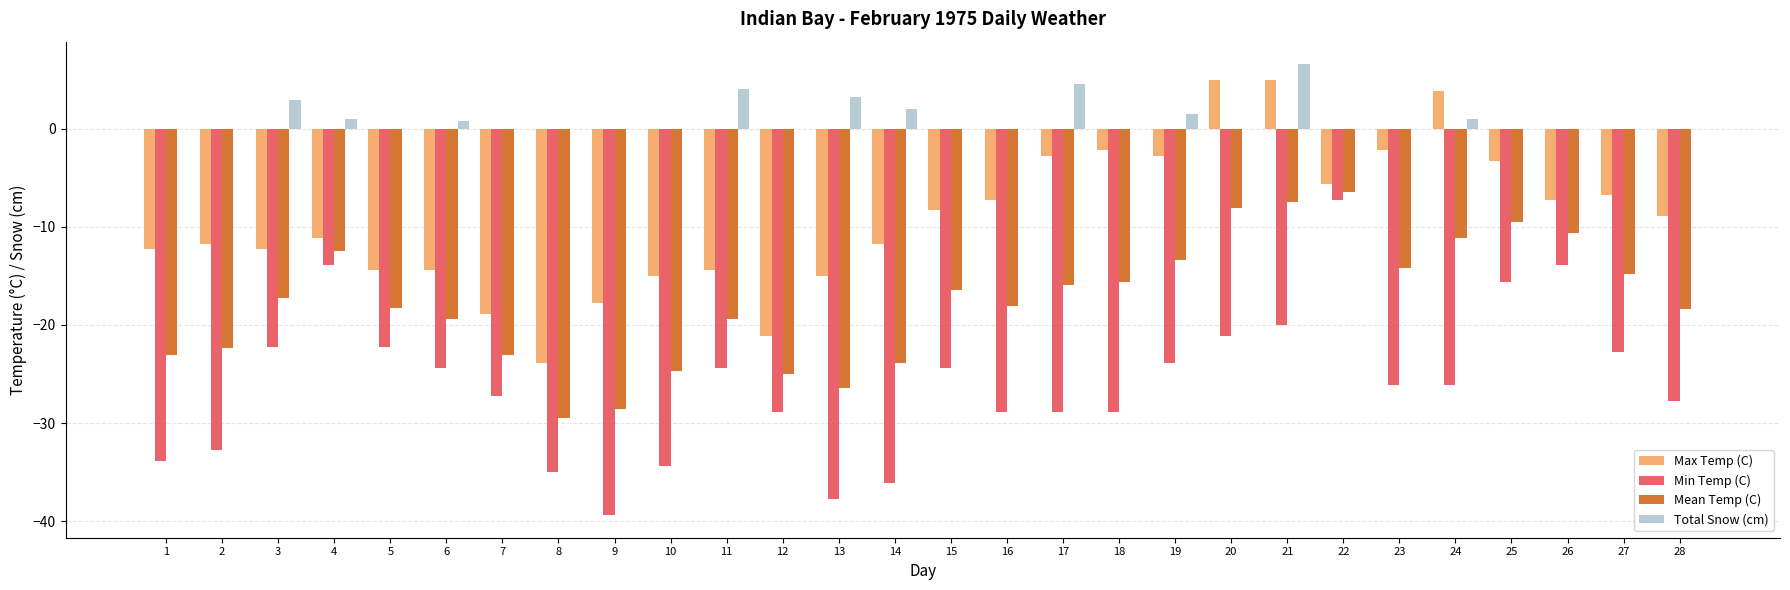

What is the sum of the Max Temp (C) values at 20 and 3?

-7.2